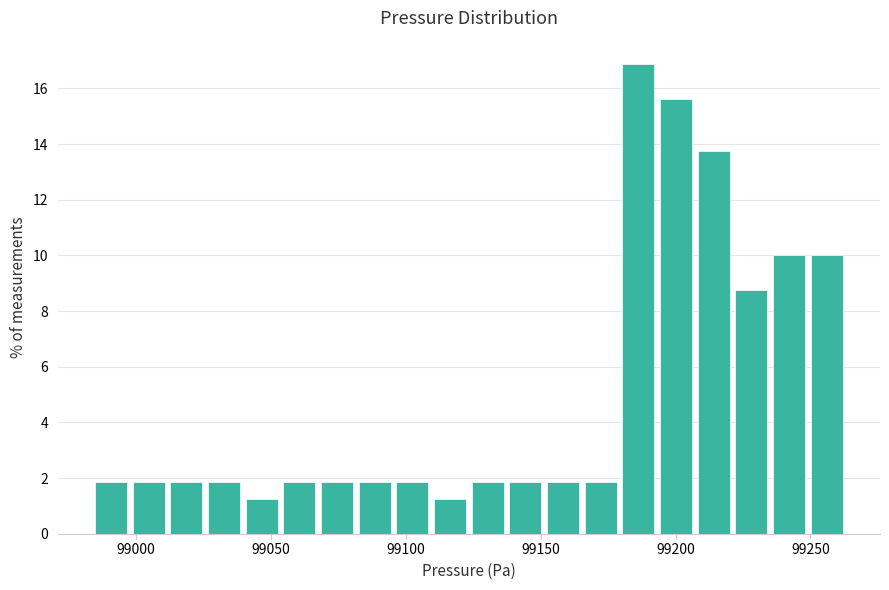

Around what value on the x-axis is the tallest bar? Give the approximate position of its centre, as read against the axis.

99185